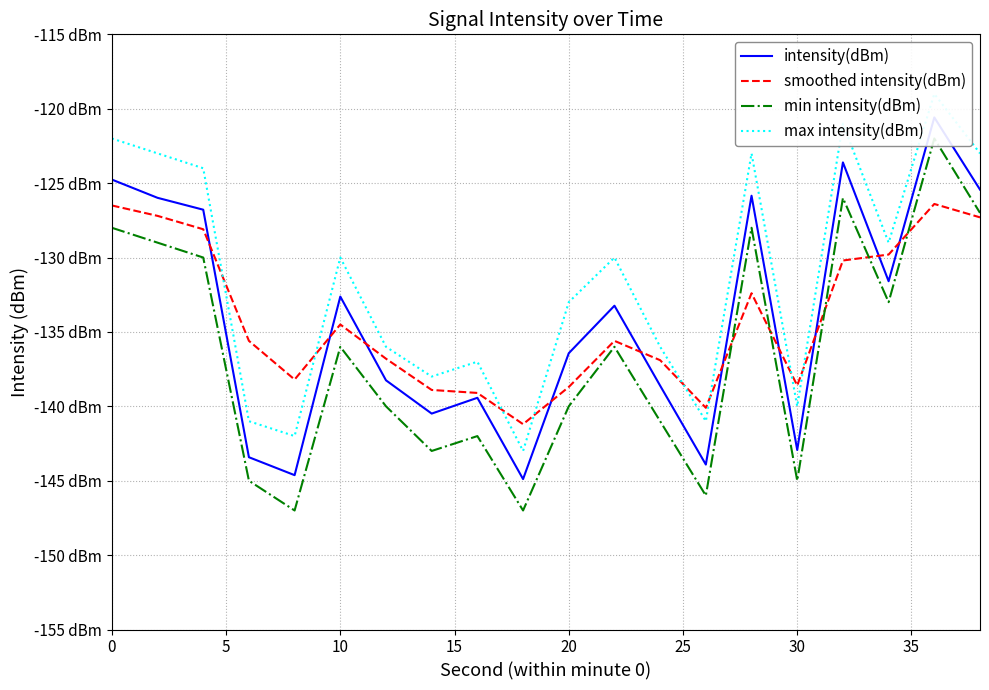

Does the chart have visible grid lines?

Yes